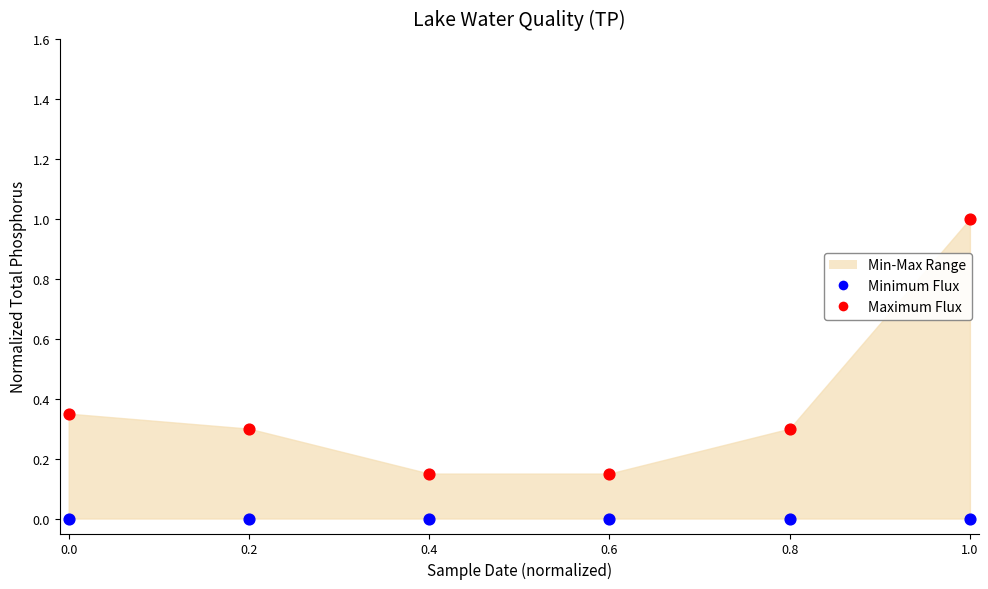

Which series reaches the maximum Y coordinate?

Maximum Flux